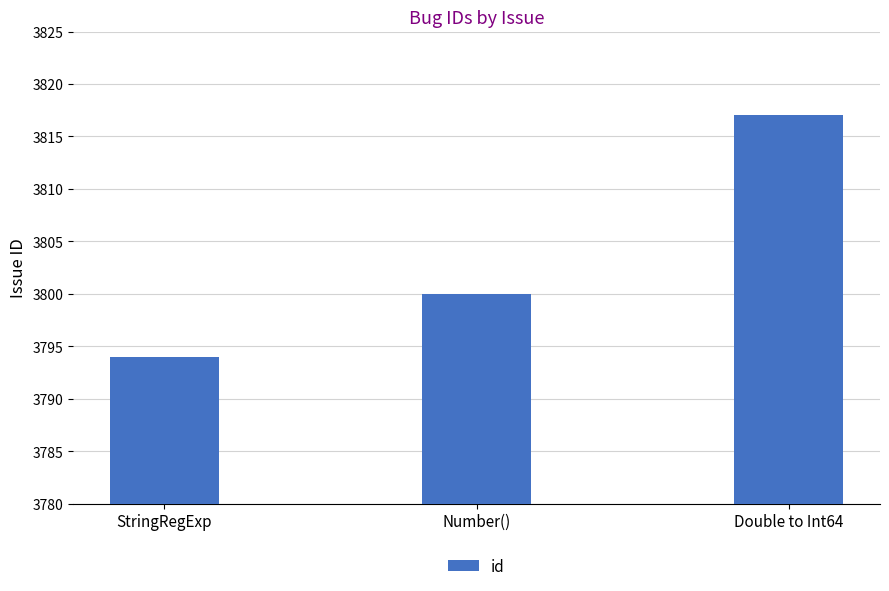

What is the change in value from StringRegExp to Number()?

+6